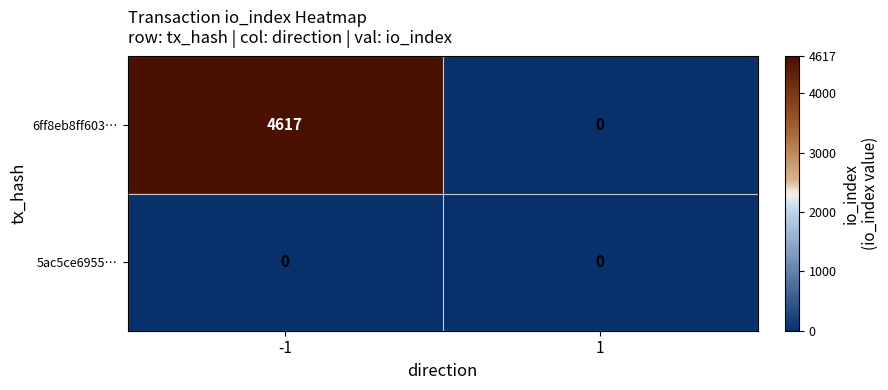

Which series changed the most between -1 and 1?

6ff8eb8ff603…